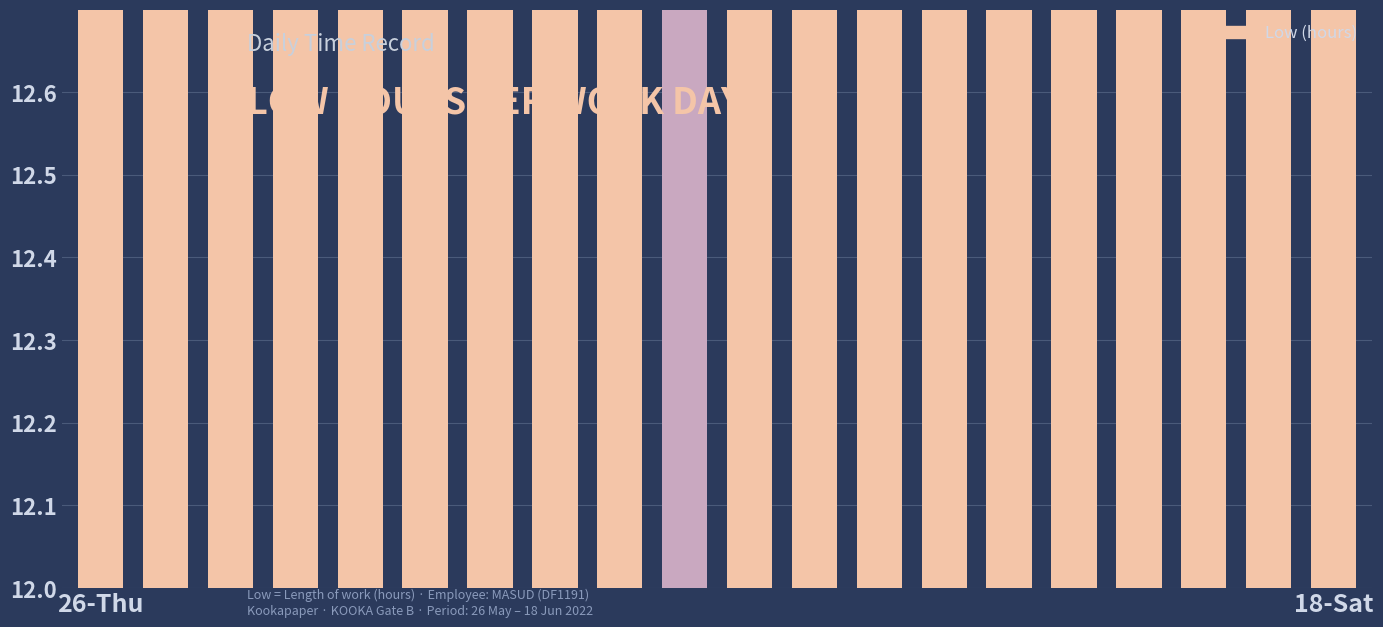

Which has a higher value, 16 or 26-Thu?

26-Thu